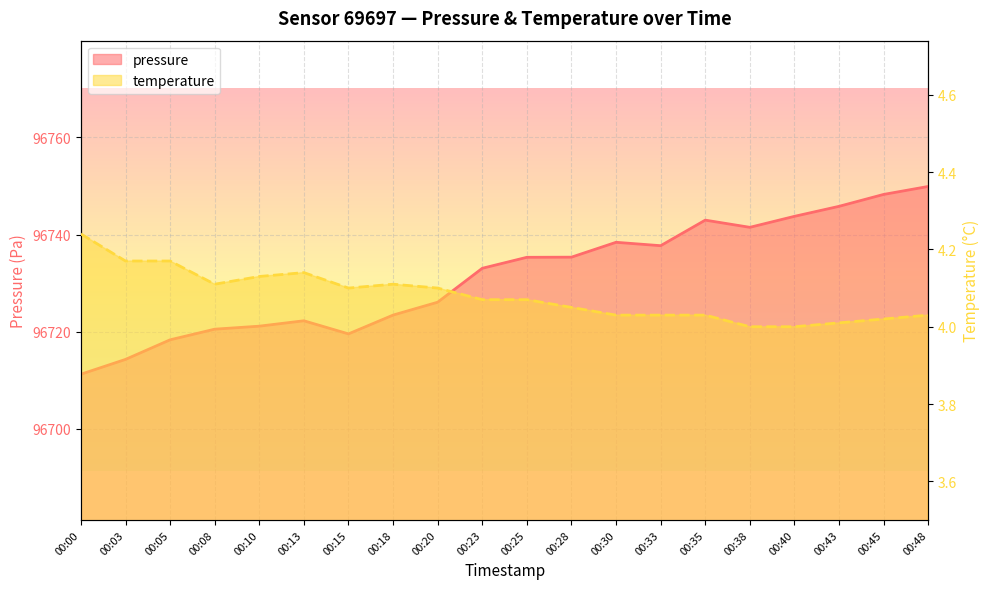

The pressure series shows 28911.8 at 00:05. True or false?

False